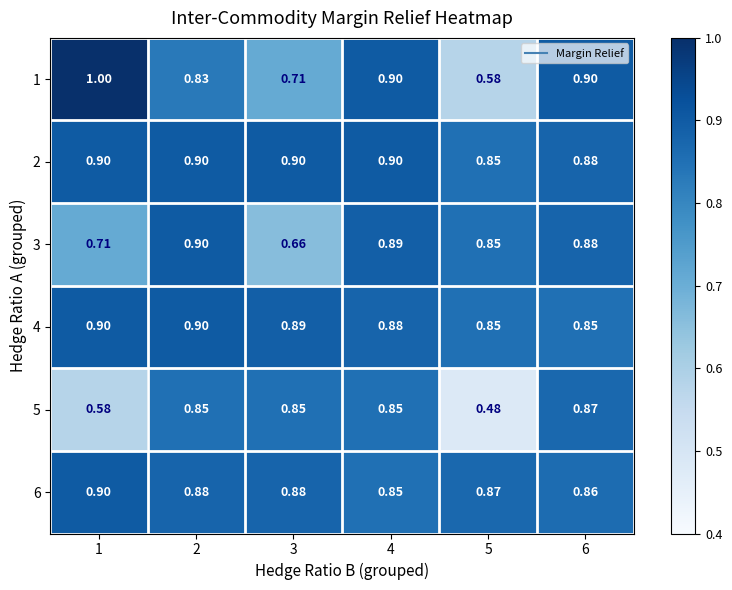

Is the value of 3 at 2 greater than the value of 1 at 5?

Yes